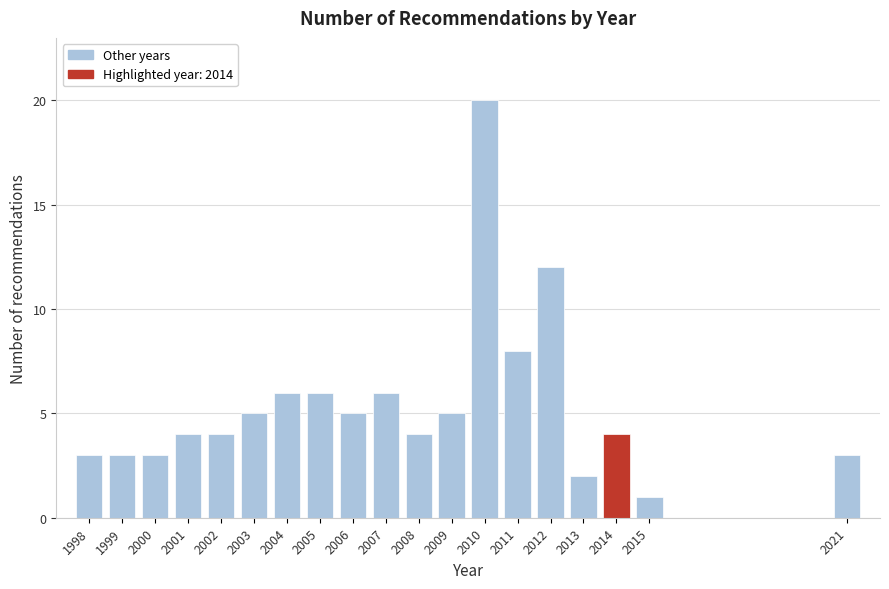

Reading left to right, list all the values displayed in this chart.

1998=3	1999=3	2000=3	2001=4	2002=4	2003=5	2004=6	2005=6	2006=5	2007=6	2008=4	2009=5	2010=20	2011=8	2012=12	2013=2	2014=4	2015=1	2021=3